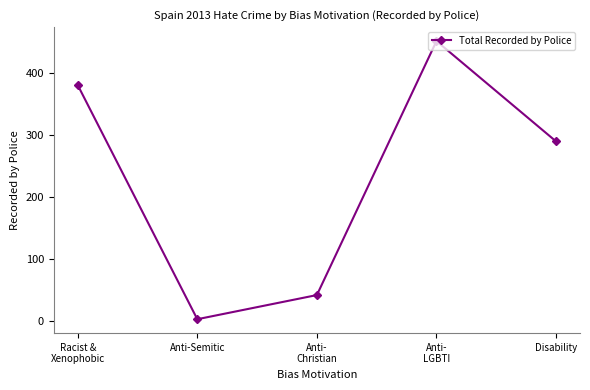

Does the chart have visible grid lines?

No